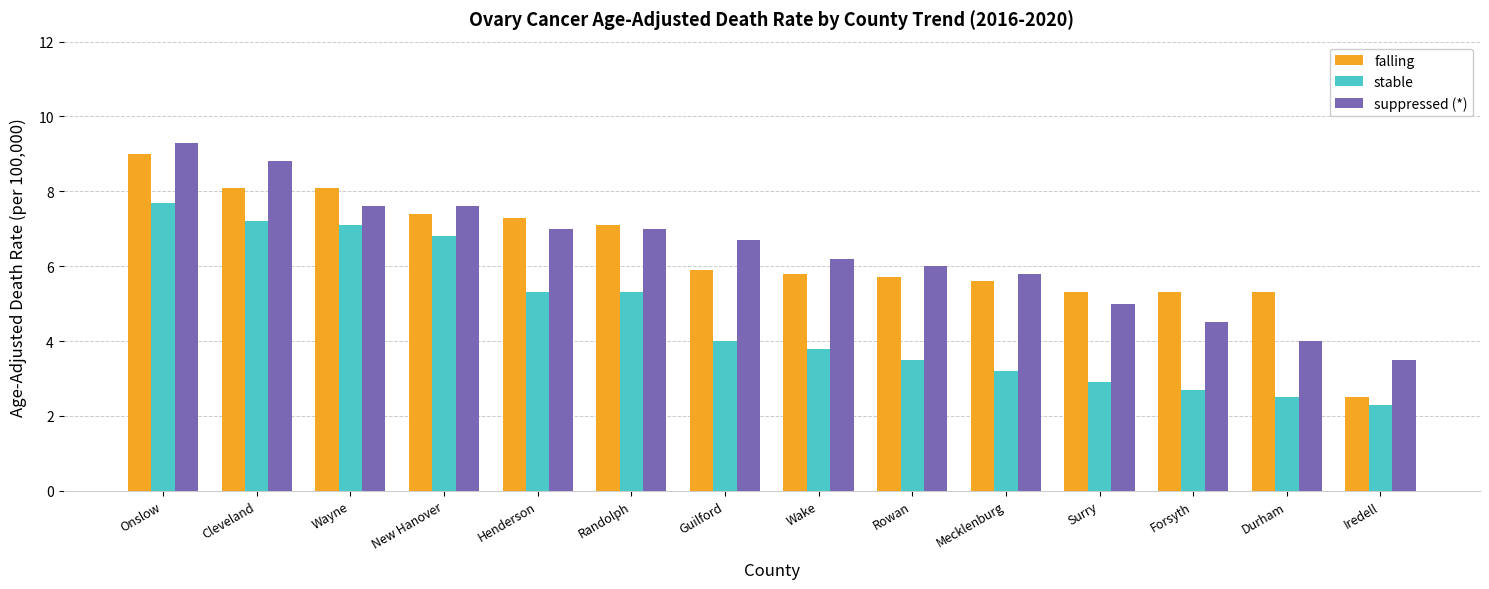

What is the total value across all series at Mecklenburg?

14.6